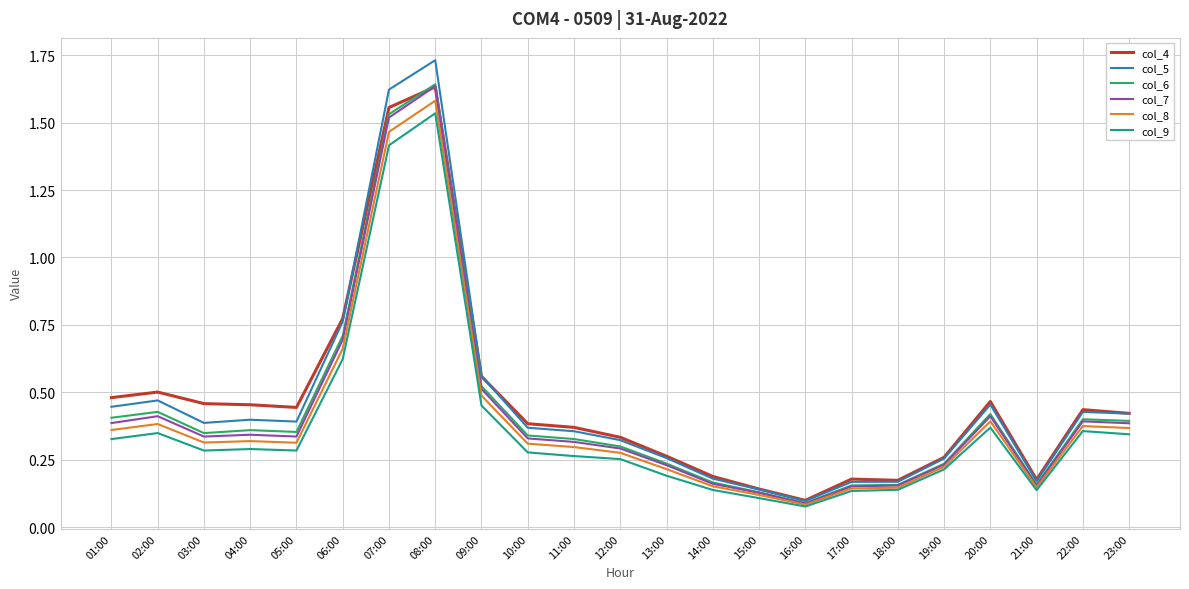

The value of col_7 at 11:00 is 0.3. True or false?

True